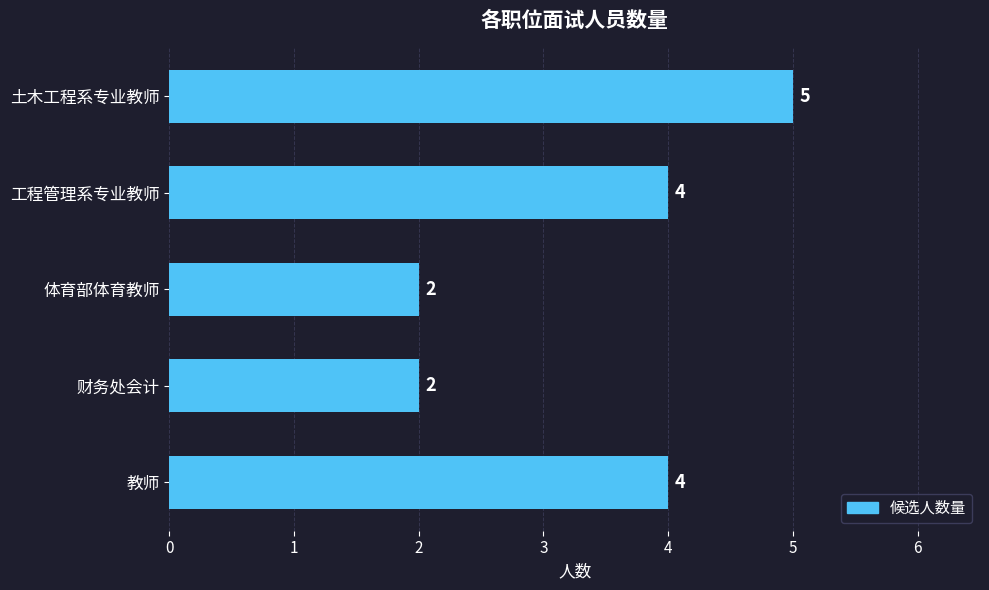

True or false: the data shows 5 at 土木工程系专业教师.

True